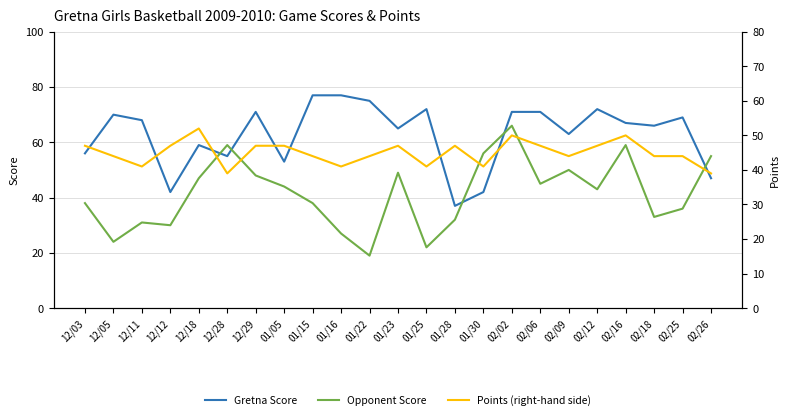

Between which two adjacent categories do Gretna Score and Opponent Score first intersect?

12/18 and 12/28